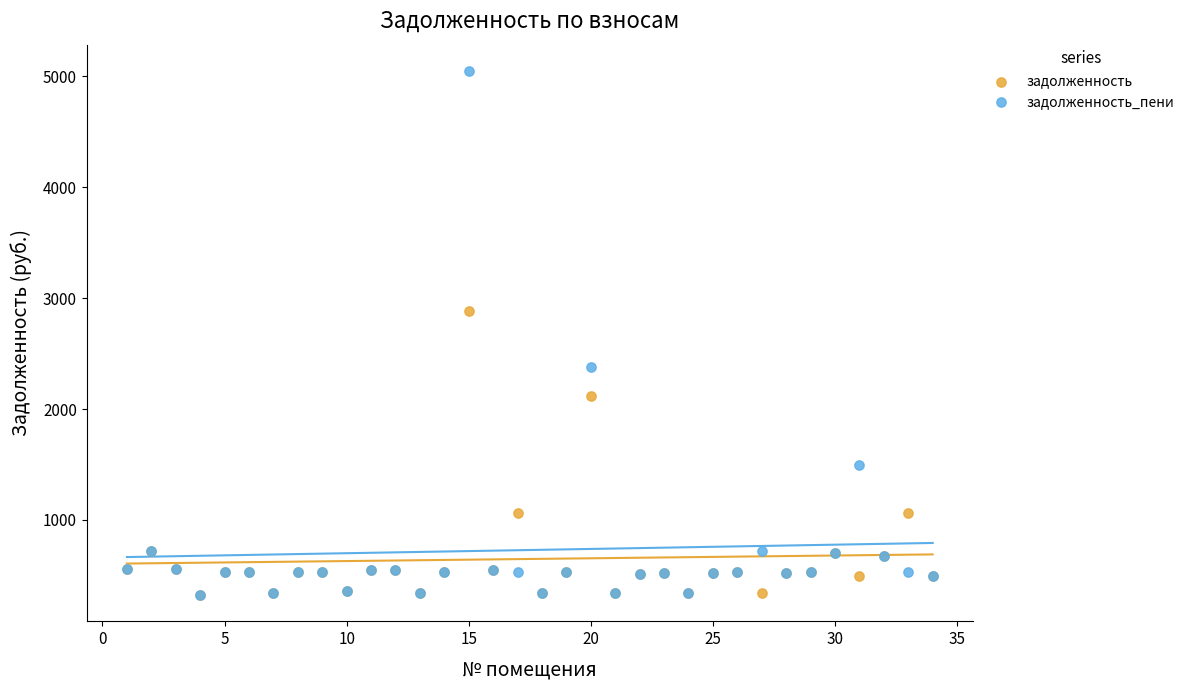

In the задолженность_пени series, what Y value is closest to 2686?

2379.5